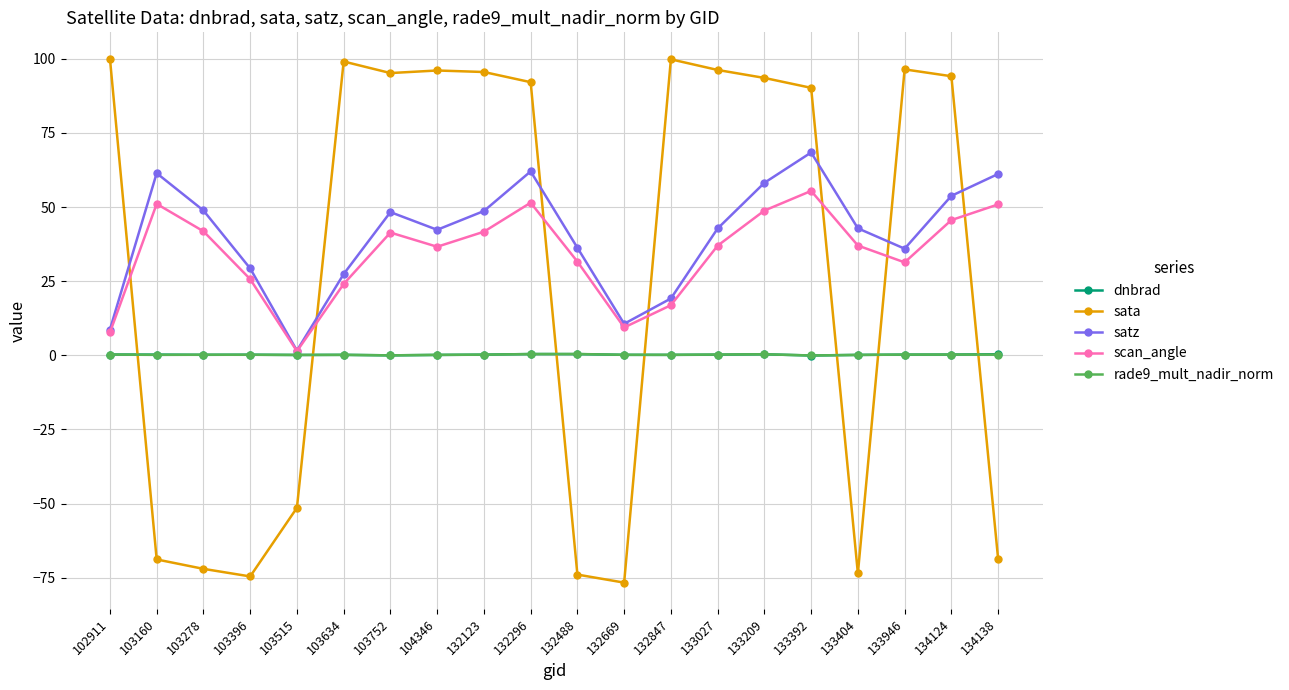

True or false: sata and dnbrad intersect in this chart.

True